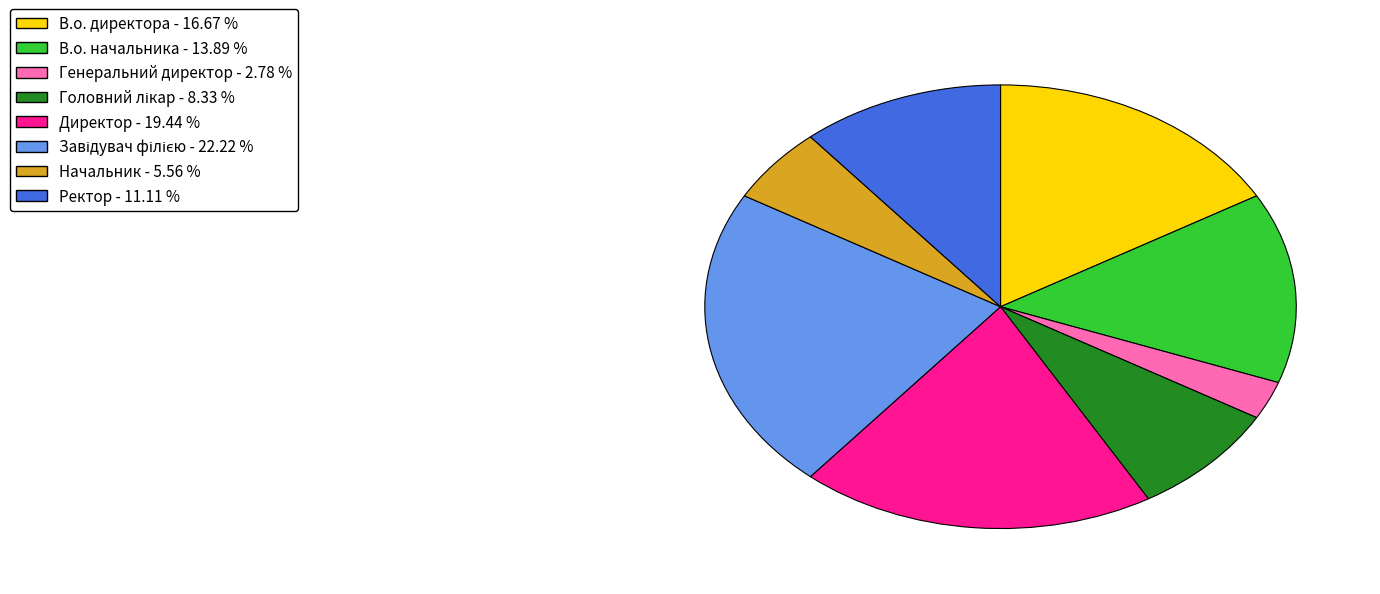

Does В.о. начальника account for over 50% of the chart?

No